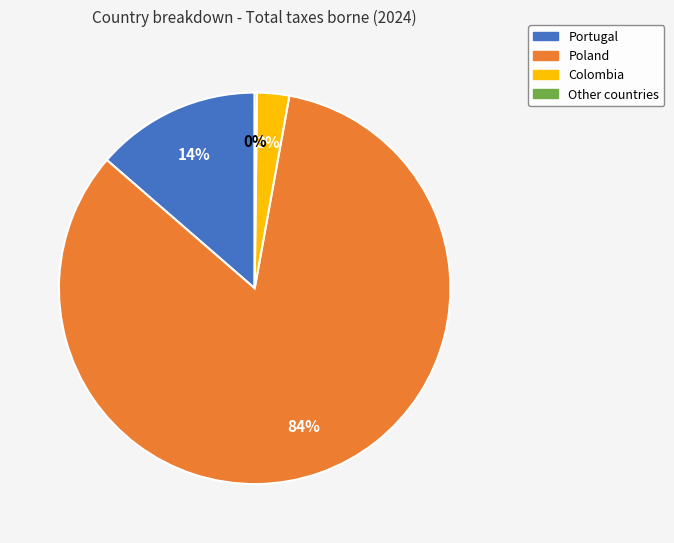

Which slice represents more than half of the pie?

Poland